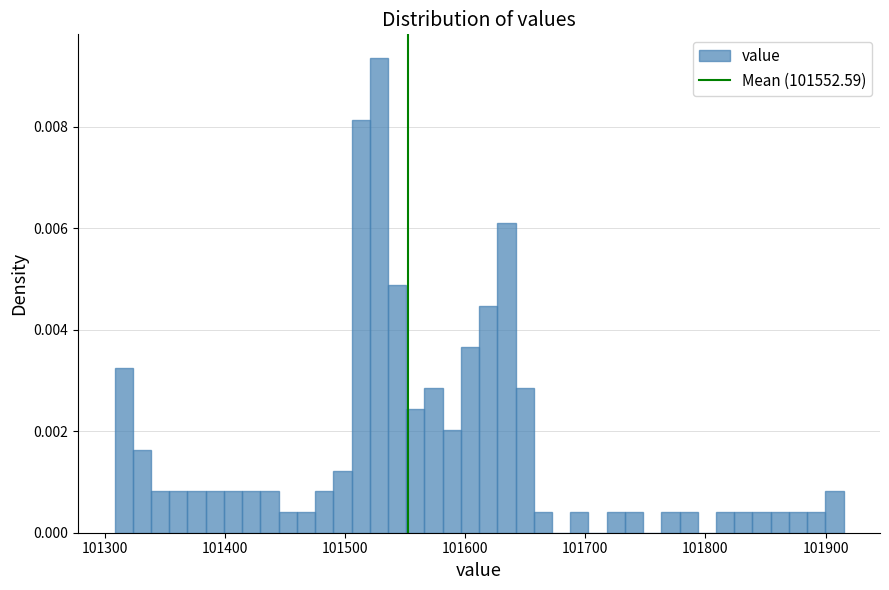

Read against the x-axis, roughly where is the centre of the tallest bar?

101530